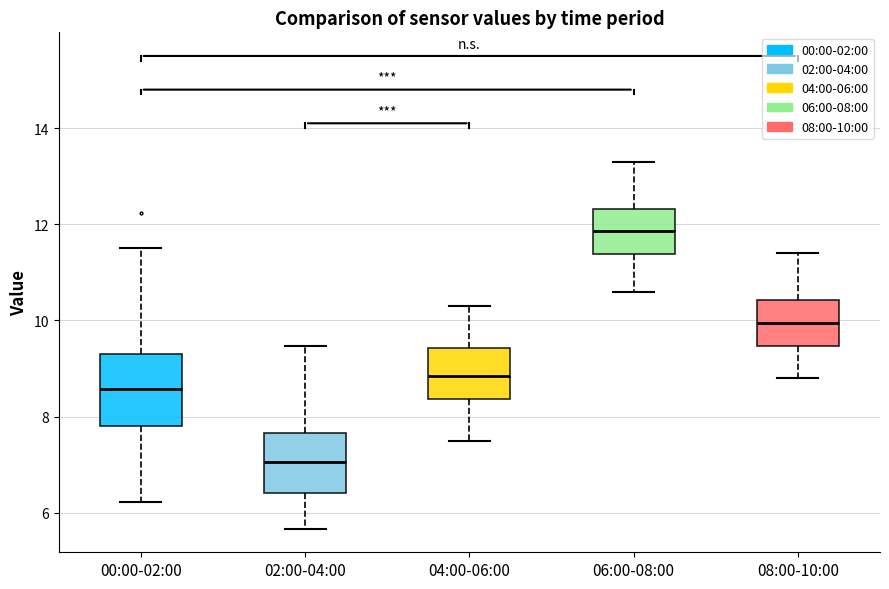

Which box has the lowest median line?

02:00-04:00